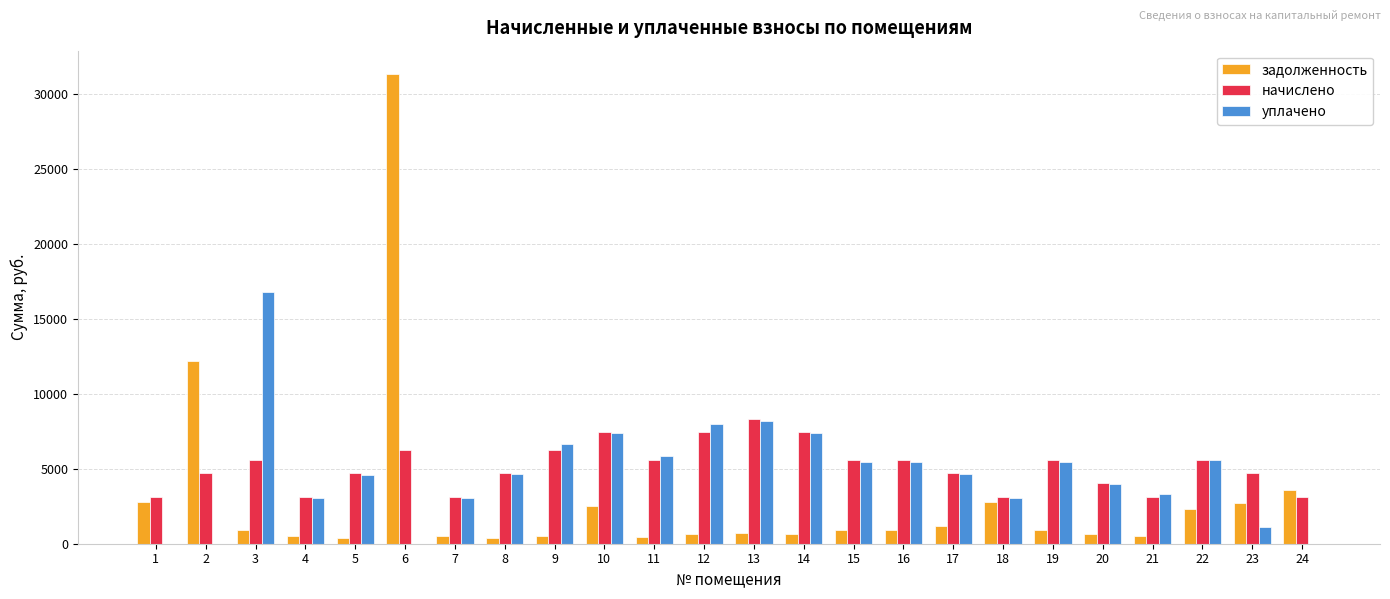

What is the maximum value for начислено?

8332.8